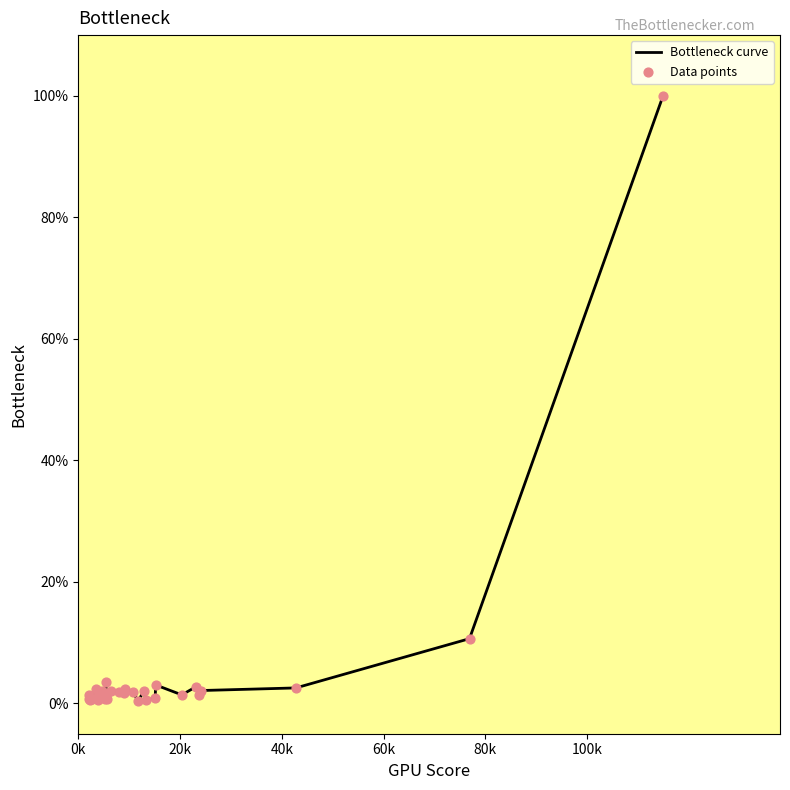

What is the maximum value shown in the chart?

100.0